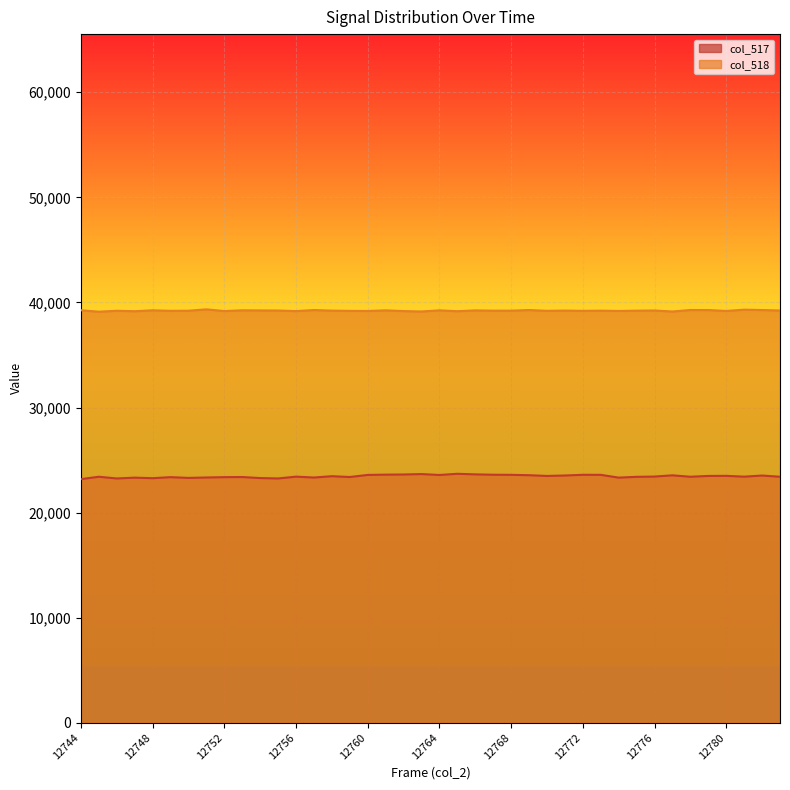

Is the value of col_517 at 12773 greater than the value of col_518 at 12771?

No